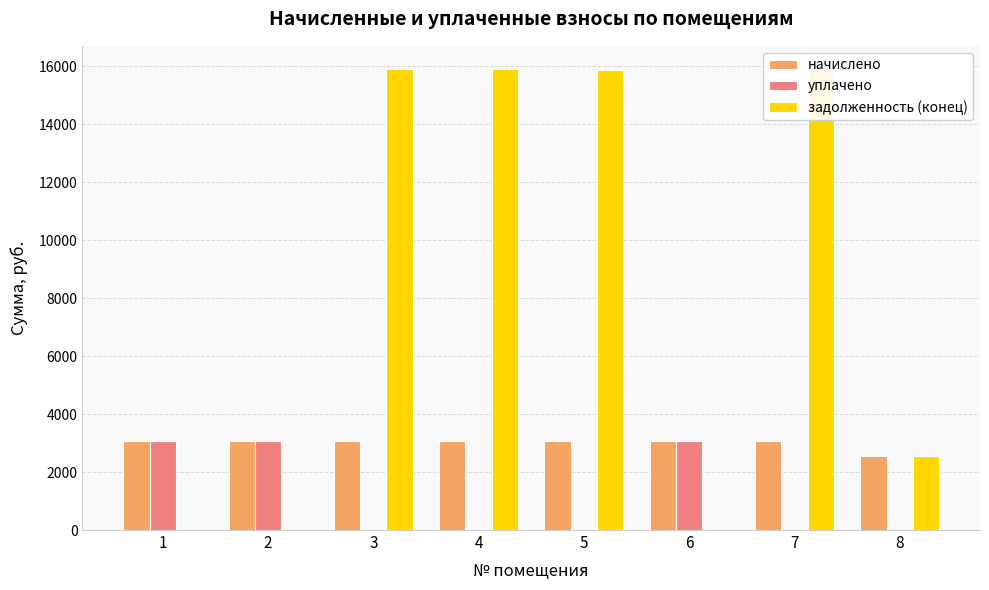

The value of задолженность (конец) at 5 is 15866.8. True or false?

True